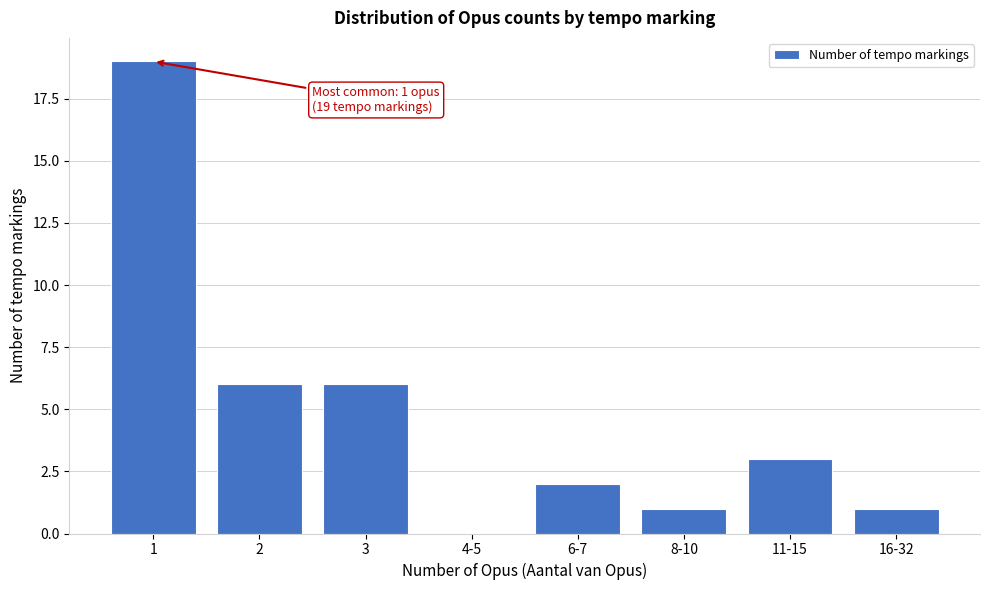

Reading left to right, what are all the values shown in this chart?

1=19	2=6	3=6	4-5=0	6-7=2	8-10=1	11-15=3	16-32=1